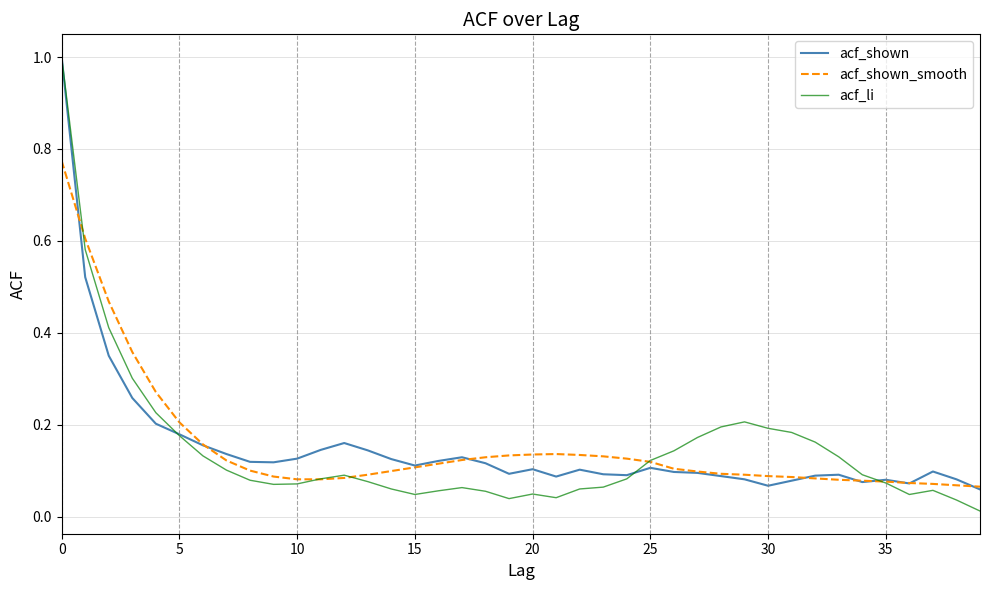

What is the maximum value for acf_shown?

1.0